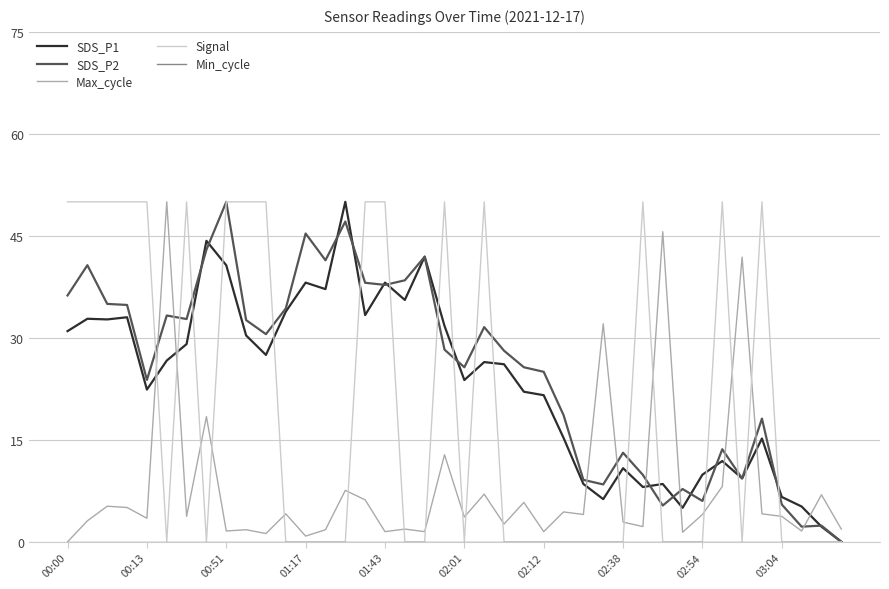

What is the maximum value shown in the chart?

50.0